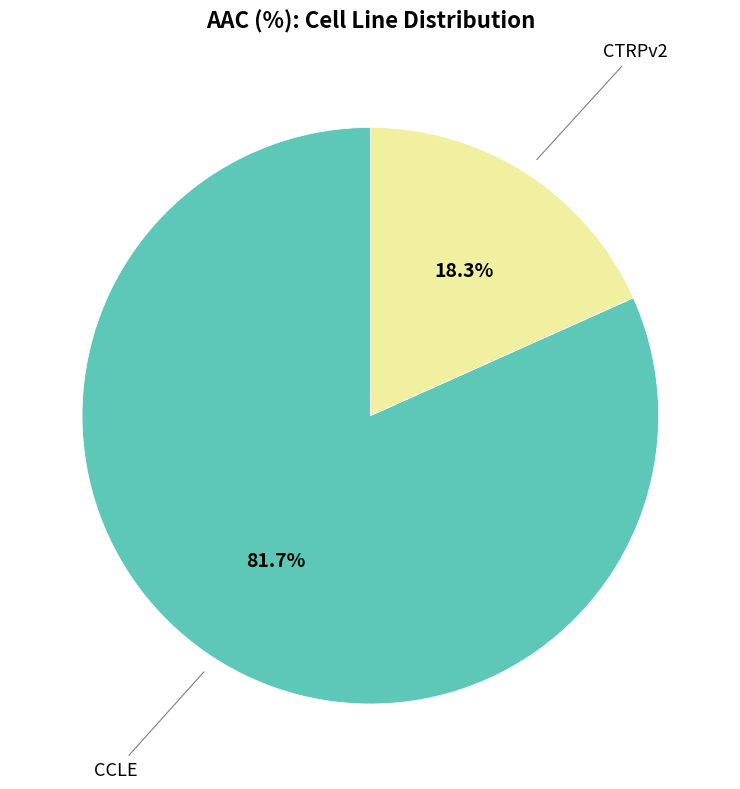

How many segments does this pie chart have?

2